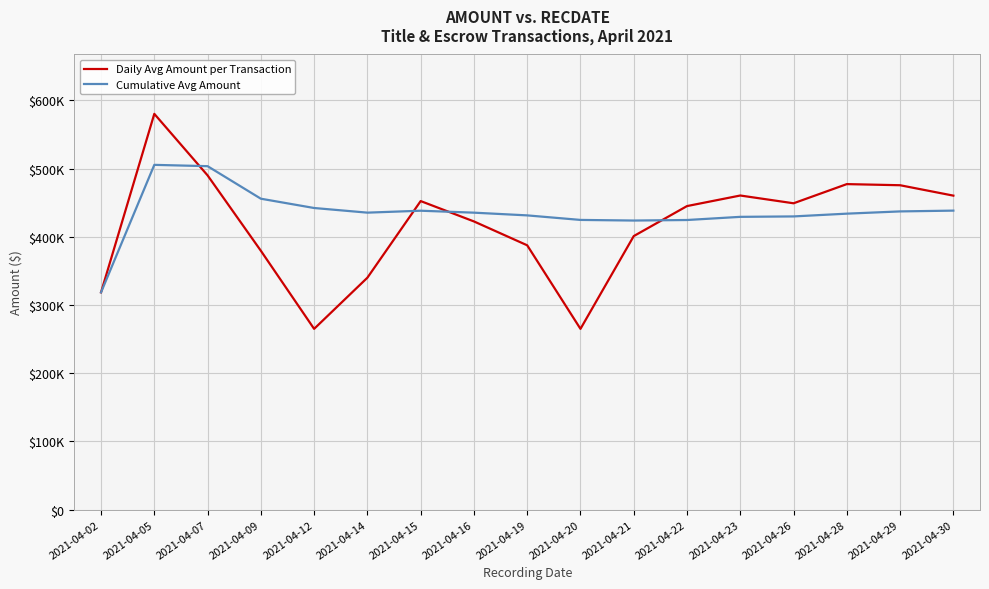

Reading left to right, extract all data points from this chart.

Daily Avg Amount per Transaction: 318500.0	580200.0	490000.0	379500.0	265000.0	340000.0	452333.3	422500.0	387500.0	265000.0	401000.0	445000.0	460490.8	449096.0	477207.7	475554.7	460305.5
Cumulative Avg Amount: 318500.0	505428.6	503500.0	455807.7	442178.6	435366.7	438194.4	435340.9	431354.2	424700.0	423788.5	424574.1	429208.5	429830.0	433890.9	437180.2	438336.4